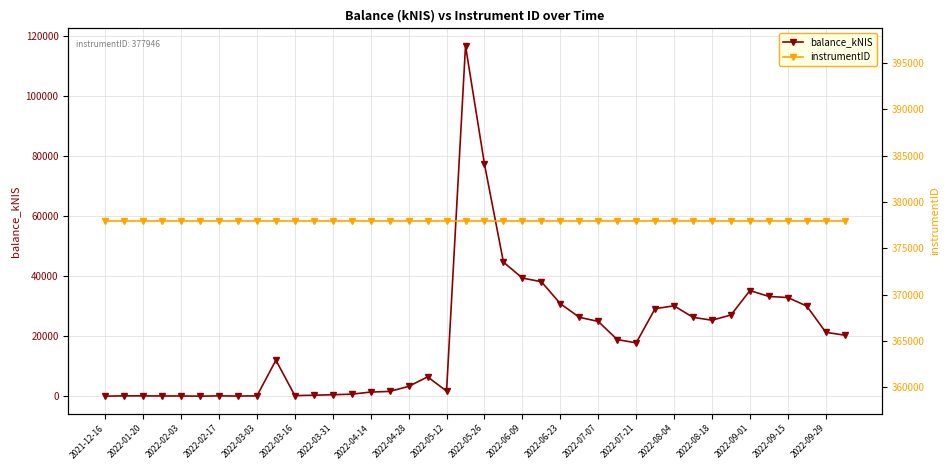

What is the difference between the maximum and second lowest values in the balance_kNIS series?

116798.8